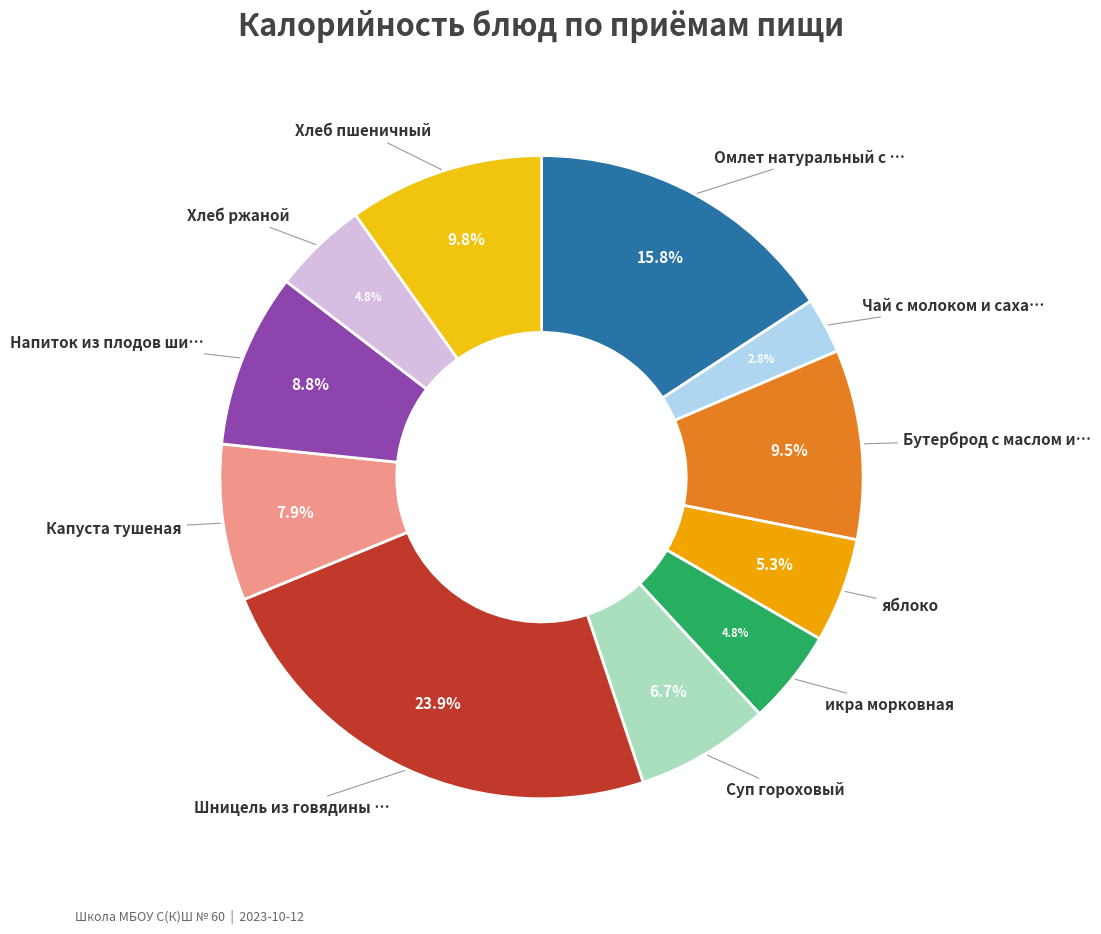

Count the number of slices in the pie.

11